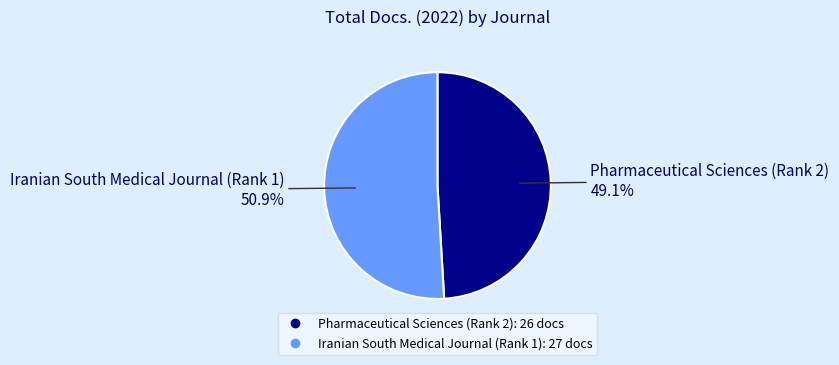

To the nearest percent, what percentage of the pie is Pharmaceutical Sciences (Rank 2)?

49%